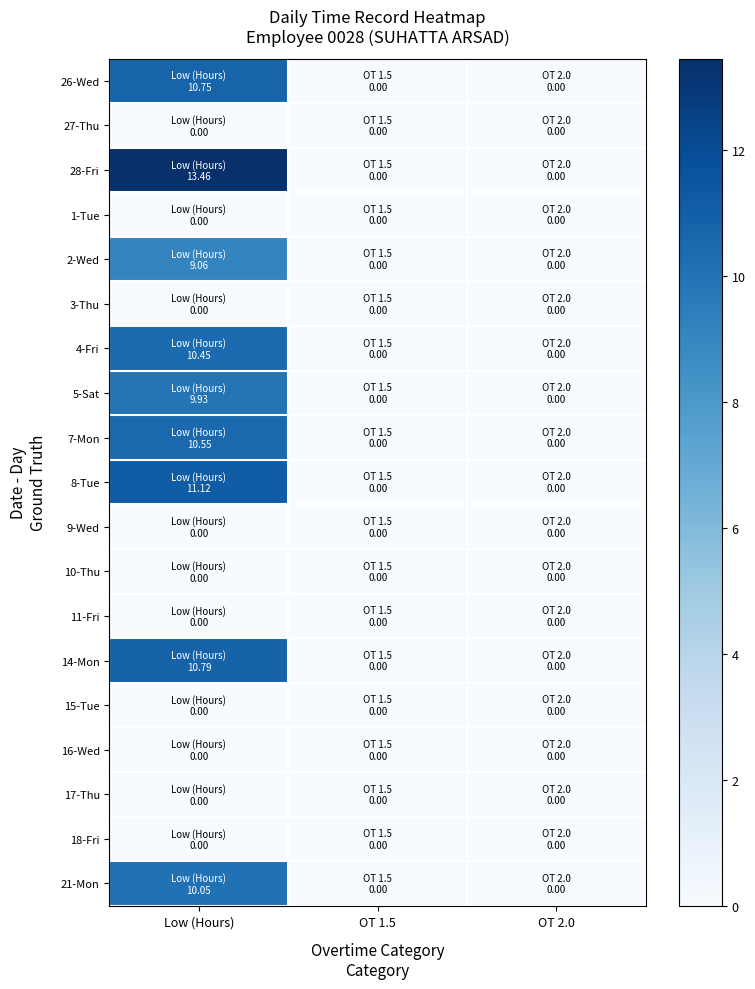

Rank the series at OT 2.0 from lowest to highest value.

26-Wed, 27-Thu, 28-Fri, 1-Tue, 2-Wed, 3-Thu, 4-Fri, 5-Sat, 7-Mon, 8-Tue, 9-Wed, 10-Thu, 11-Fri, 14-Mon, 15-Tue, 16-Wed, 17-Thu, 18-Fri, 21-Mon